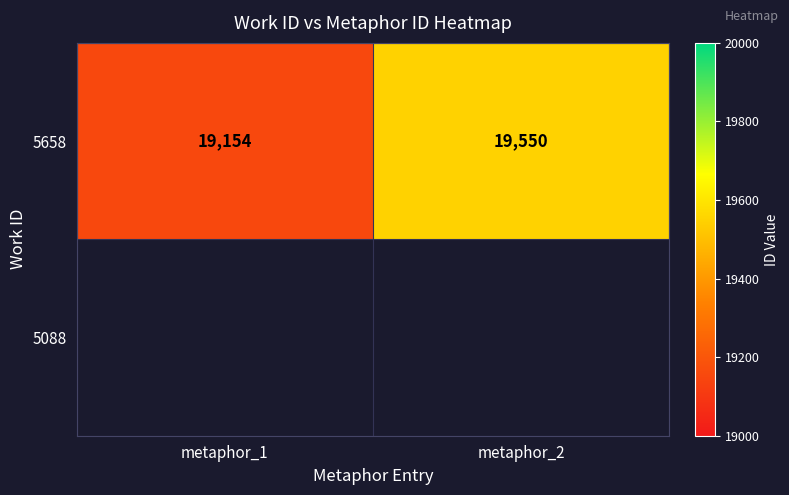

How many values are between 19154 and 19550?

2